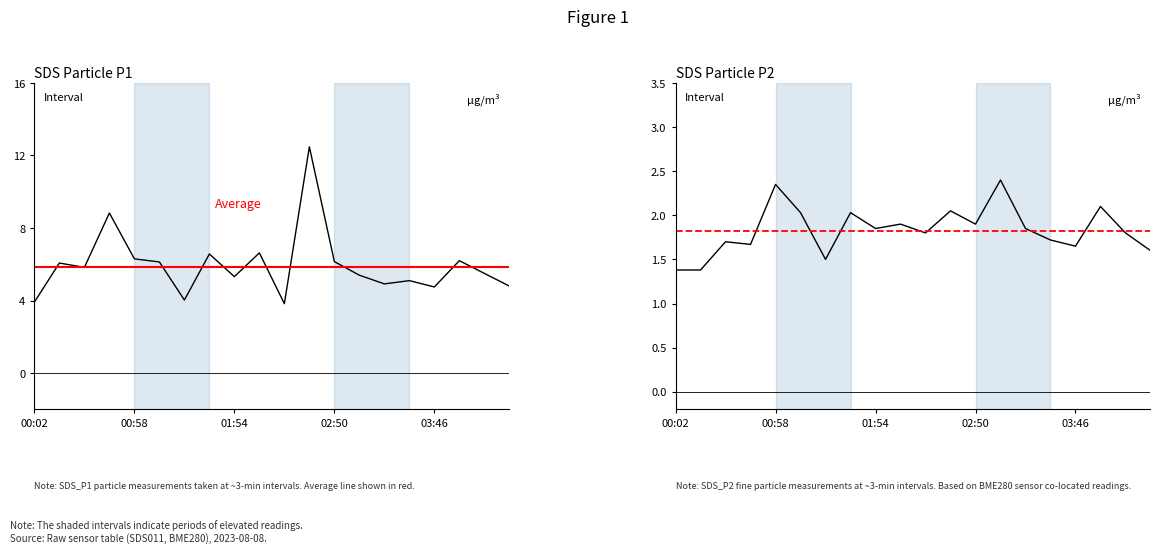

Reading left to right, what are all the values shown in this chart?

SDS_P1: 3.9	6.1	5.8	8.8	6.3	6.1	4.0	6.6	5.3	6.6	3.8	12.5	6.2	5.4	4.9	5.1	4.8	6.2	5.5	4.8
Average: 5.8	5.8	5.8	5.8	5.8	5.8	5.8	5.8	5.8	5.8	5.8	5.8	5.8	5.8	5.8	5.8	5.8	5.8	5.8	5.8
SDS_P2: 1.4	1.4	1.7	1.7	2.4	2.0	1.5	2.0	1.9	1.9	1.8	2.0	1.9	2.4	1.9	1.7	1.6	2.1	1.8	1.6
Average P2: 1.8	1.8	1.8	1.8	1.8	1.8	1.8	1.8	1.8	1.8	1.8	1.8	1.8	1.8	1.8	1.8	1.8	1.8	1.8	1.8